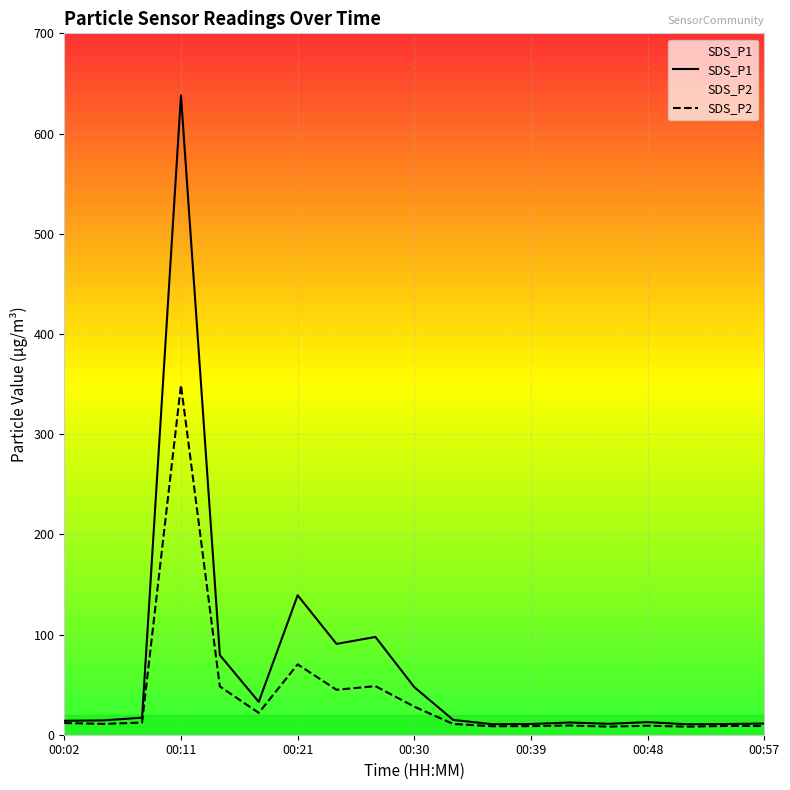

At which category is the sum across all series the highest?

00:11